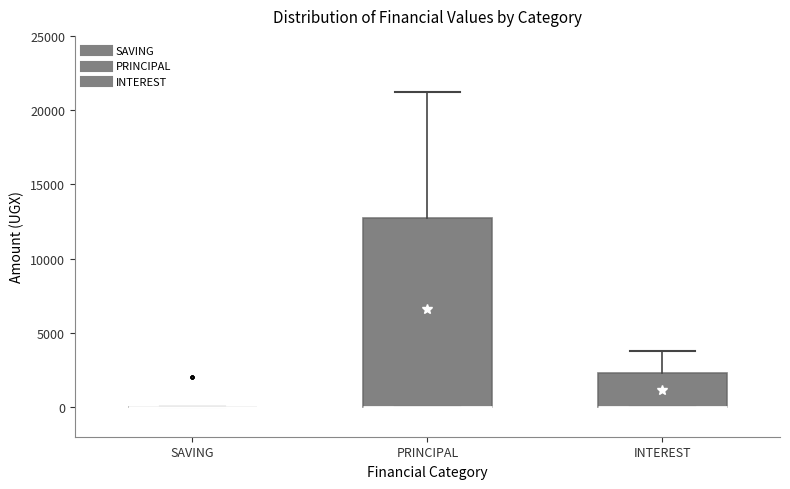

Which box is the tallest, from its lower edge to its upper edge?

PRINCIPAL